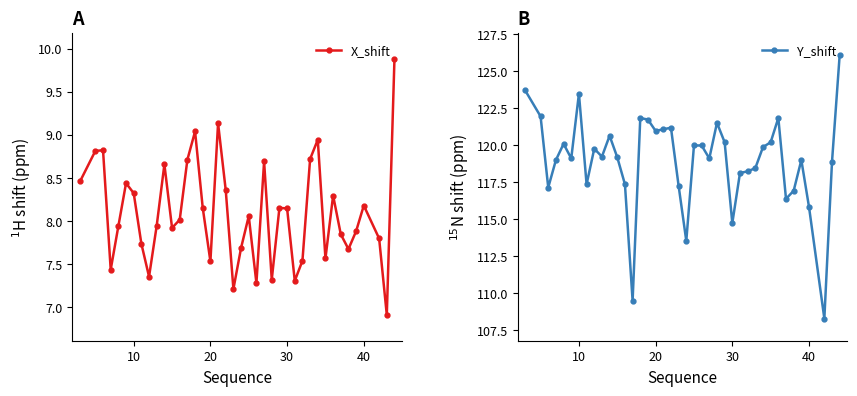

How many interior local valleys does the X_shift series have?

11